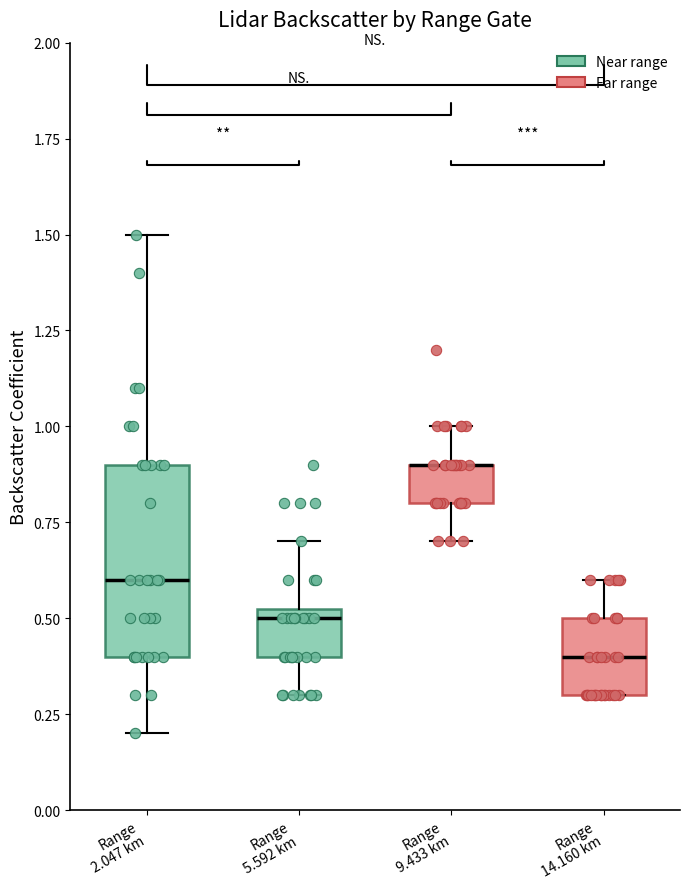

Reading left to right, read every box against the y-axis: the position of its median line, the range the box covers, and the ends of its whiskers. The values are not printed on the chart, so give them approximately, as read against the axis.

Range 2.047 km: median 0.60, box 0.40 to 0.90, whiskers 0.20 to 1.50
Range 5.592 km: median 0.50, box 0.40 to 0.55, whiskers 0.30 to 0.70
Range 9.433 km: median 0.90 (drawn on the box's upper edge), box 0.80 to 0.90, whiskers 0.70 to 1.00
Range 14.160 km: median 0.40, box 0.30 to 0.50, whiskers 0.30 to 0.60